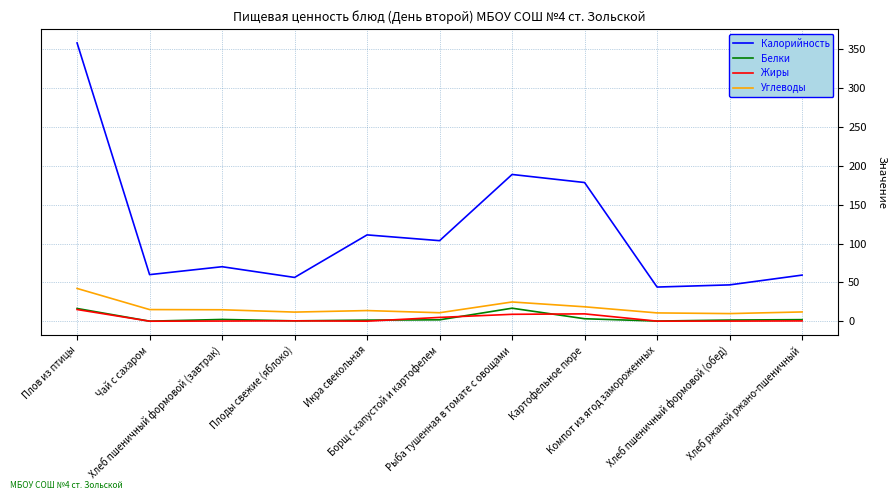

Which series has the largest total across all categories?

Калорийность